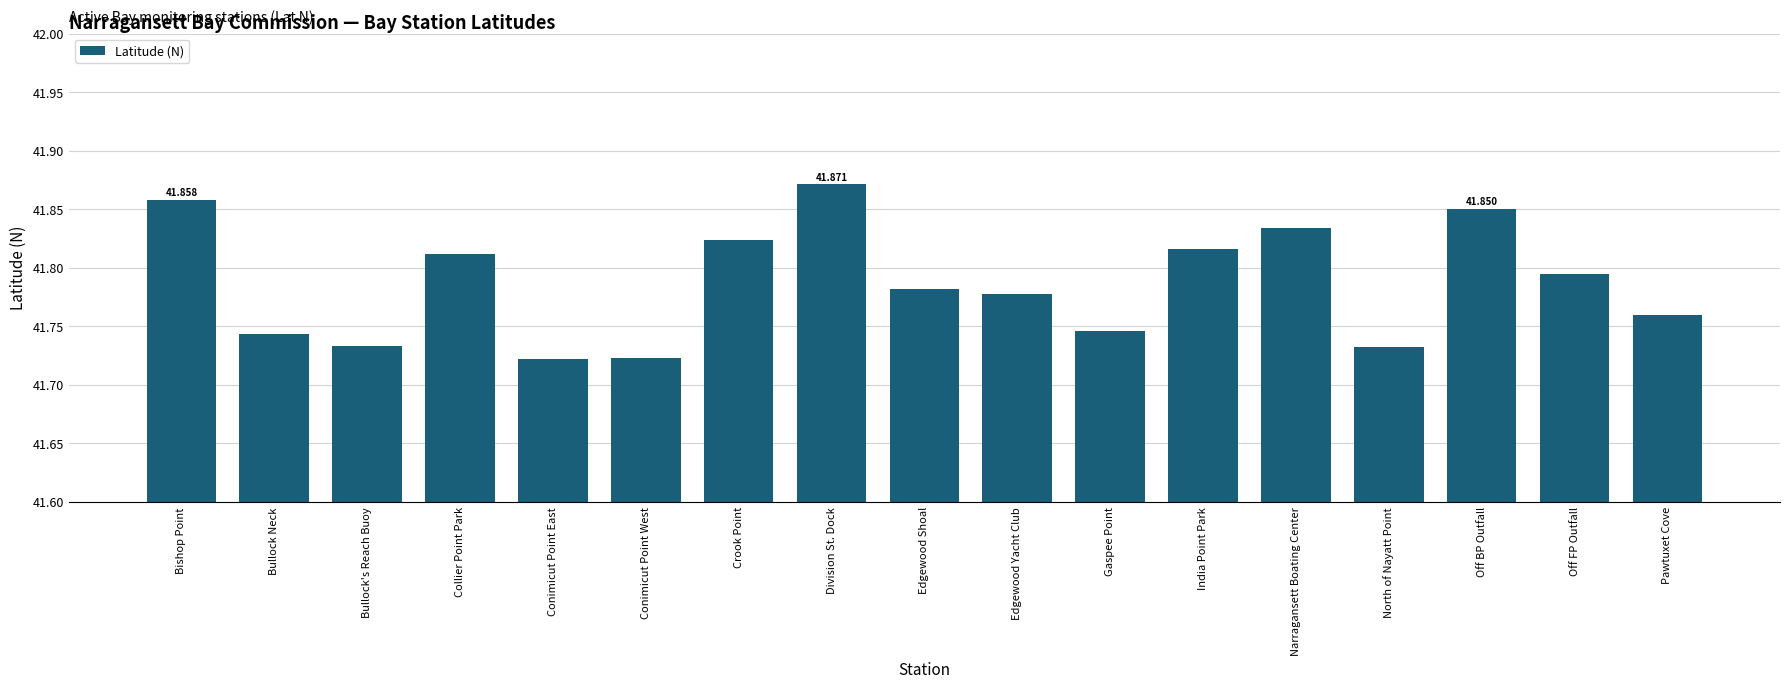

Which category has the highest value across all series?

Division St. Dock